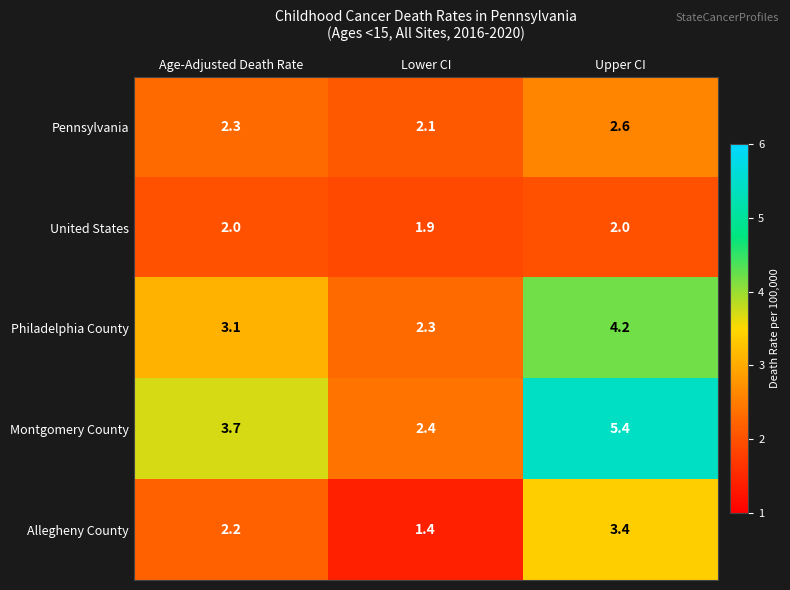

Which series changed the most between Lower CI and Upper CI?

Montgomery County